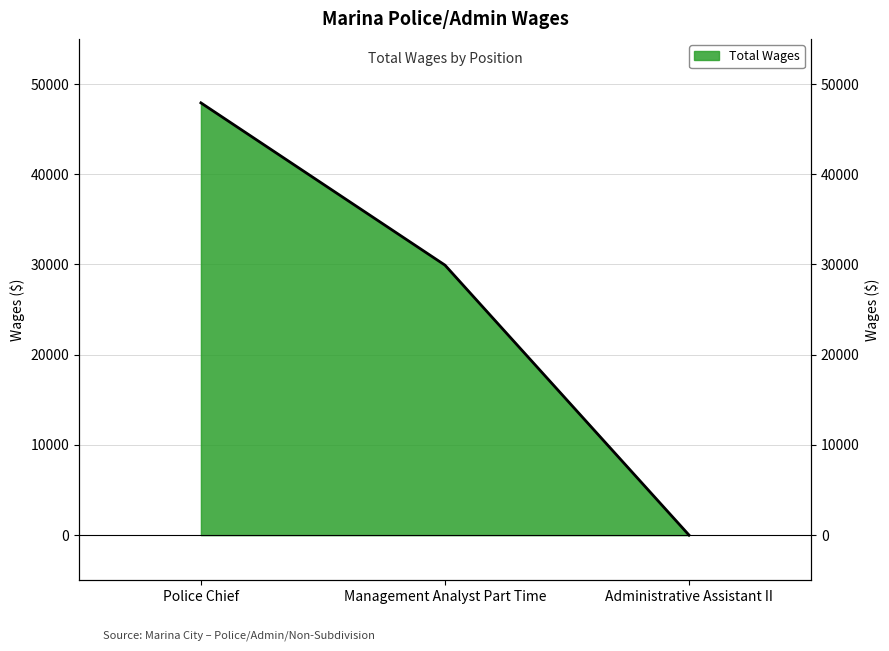

How many data points are less than 29924?

1